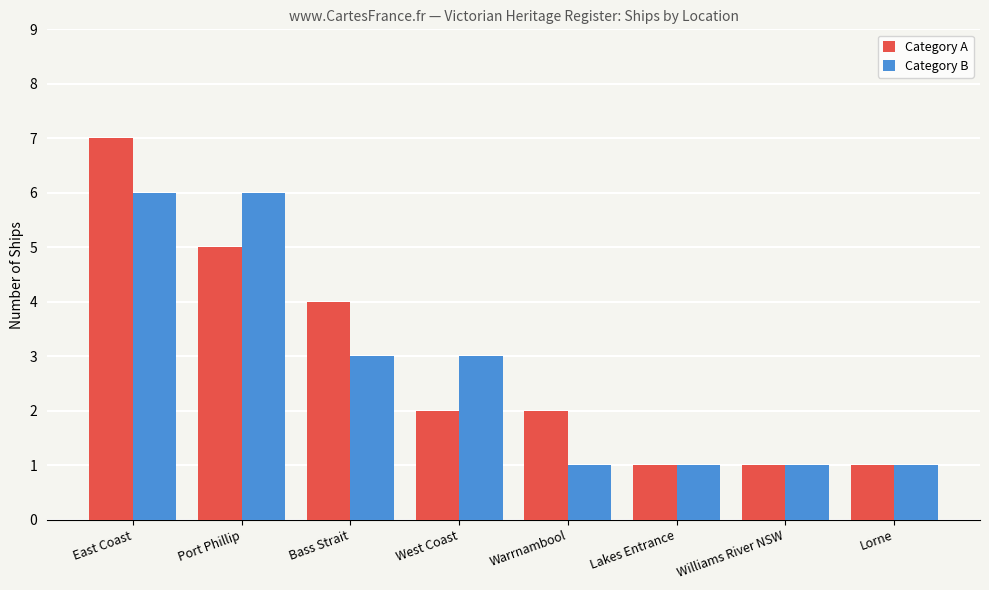

What is the smallest value displayed?

1